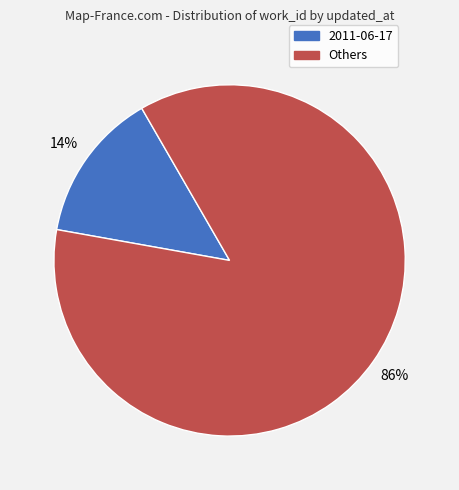

Is there any slice that represents more than half of the pie?

Yes